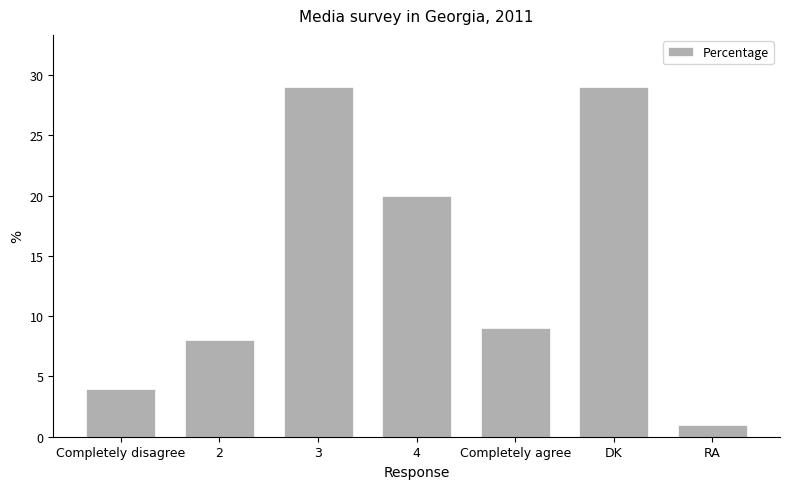

Reading right to left, list all the values displayed in this chart.

1	29	9	20	29	8	4